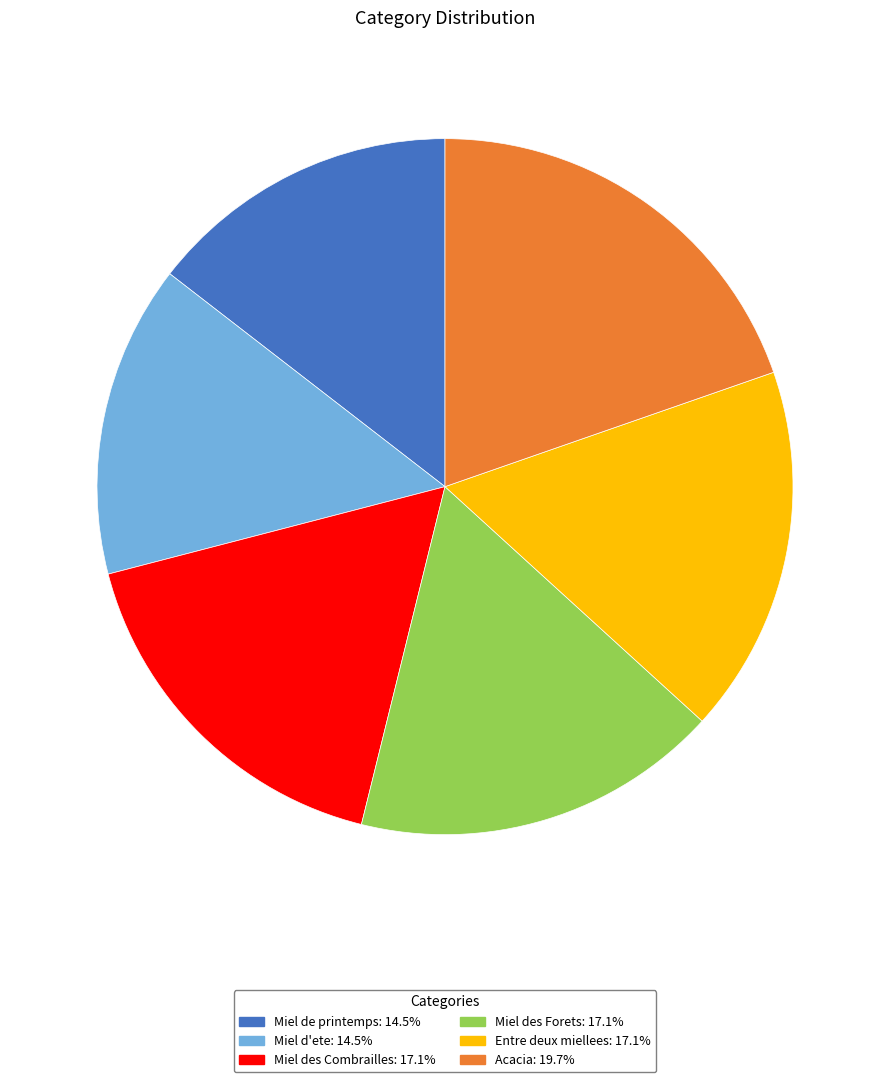

Does Miel de printemps represent more than half of the total?

No